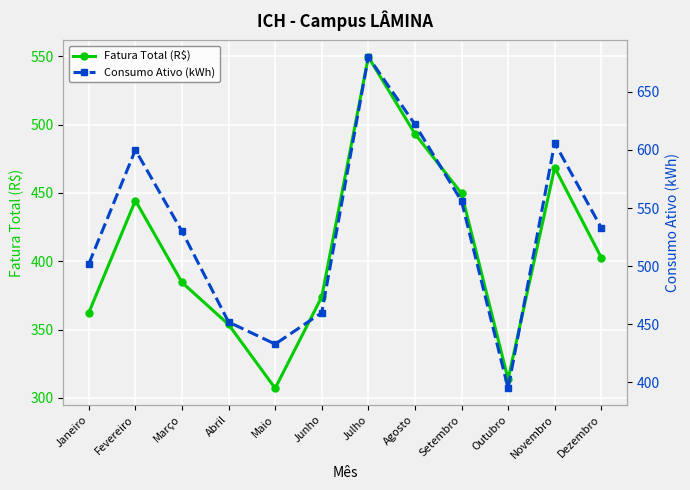

What is the approximate value of Consumo Ativo (kWh) at Fevereiro?

600.0